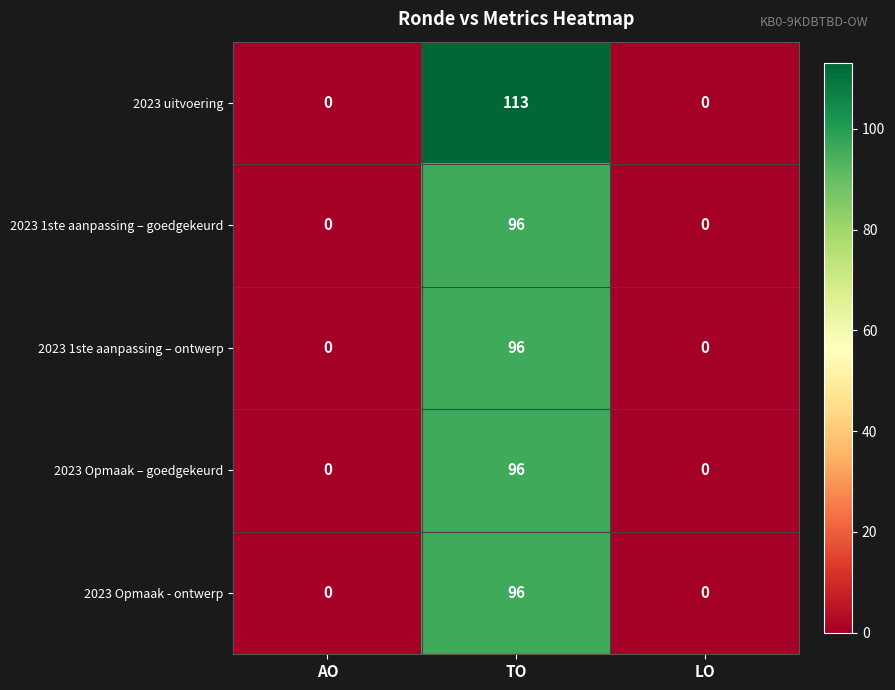

What is the difference between the maximum and minimum values in the 2023 1ste aanpassing – ontwerp series?

96